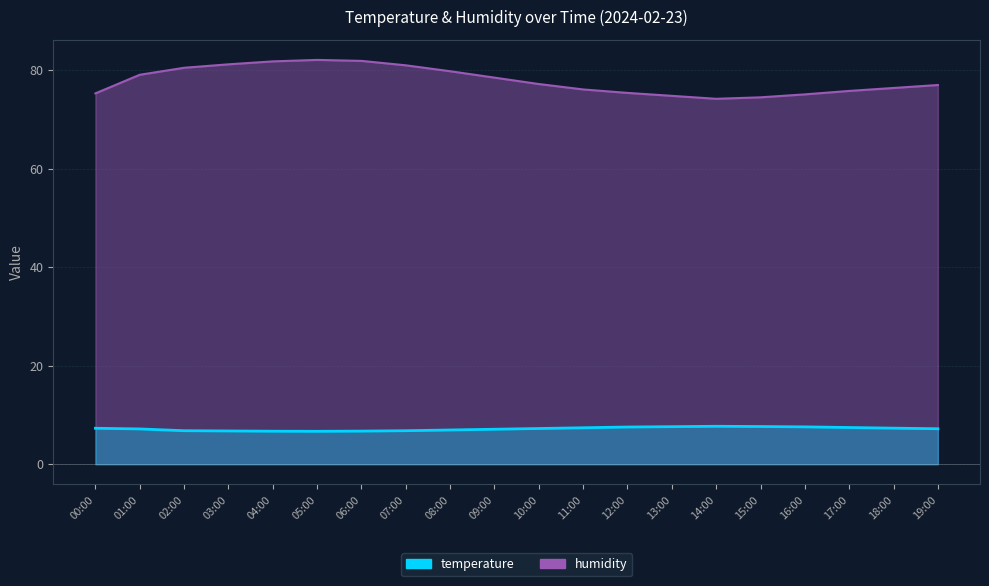

True or false: humidity and temperature intersect in this chart.

False